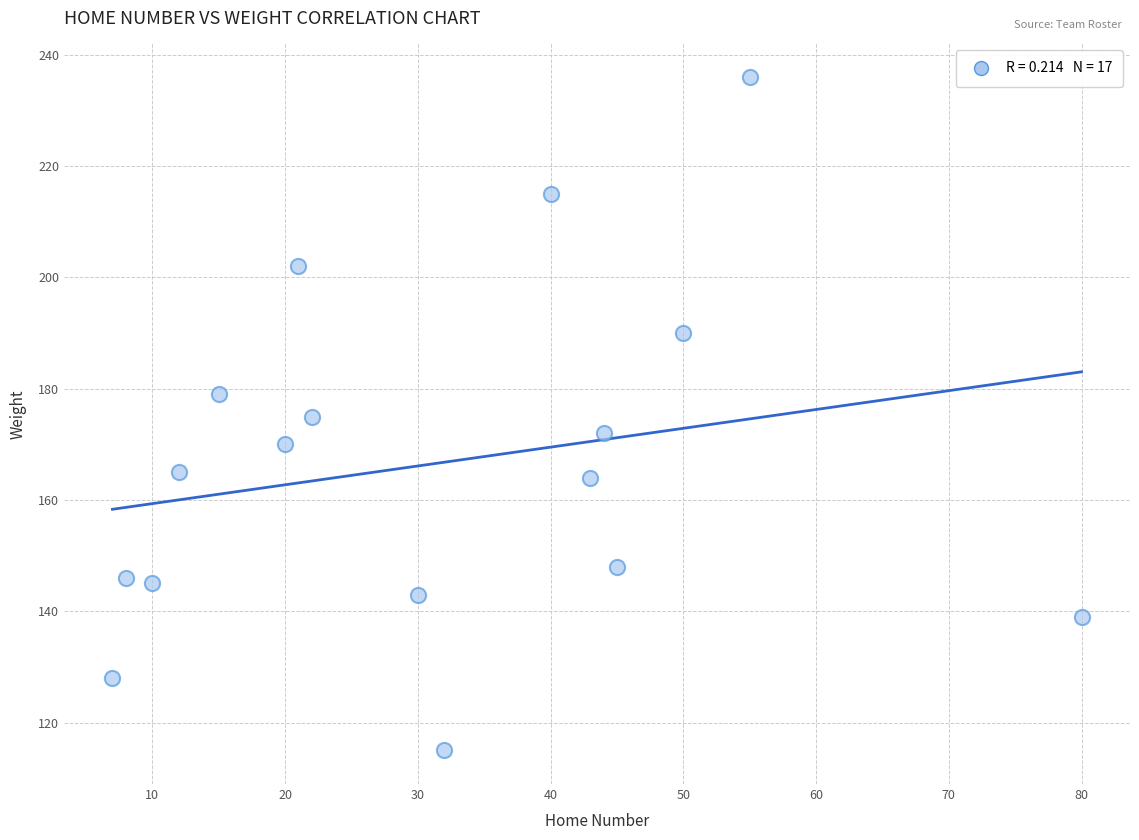

What is the range of Y values (max minus min)?

121